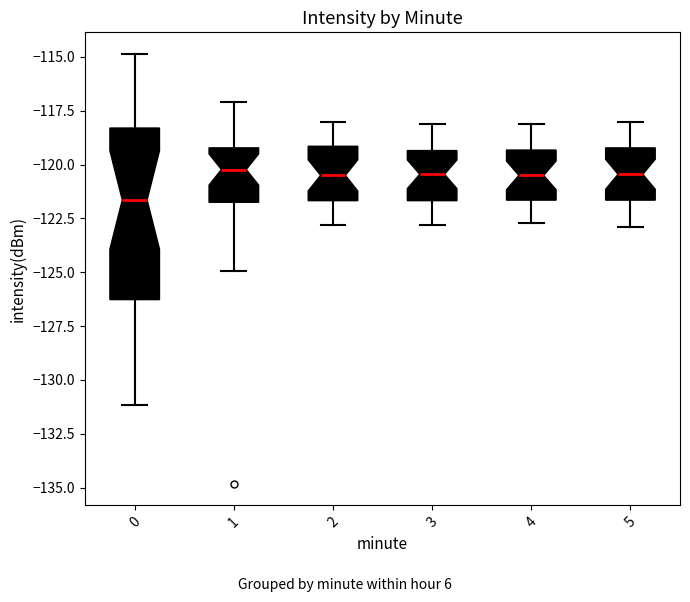

Comparing the boxes themselves (not the whiskers), which one is the tallest?

0